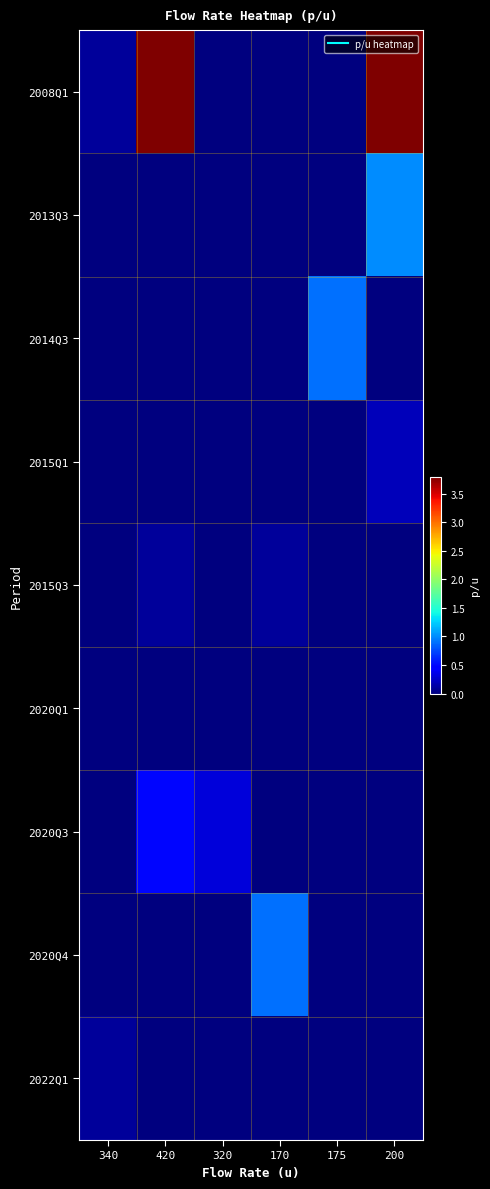

Which series changed the most between 170 and 175?

2014Q3